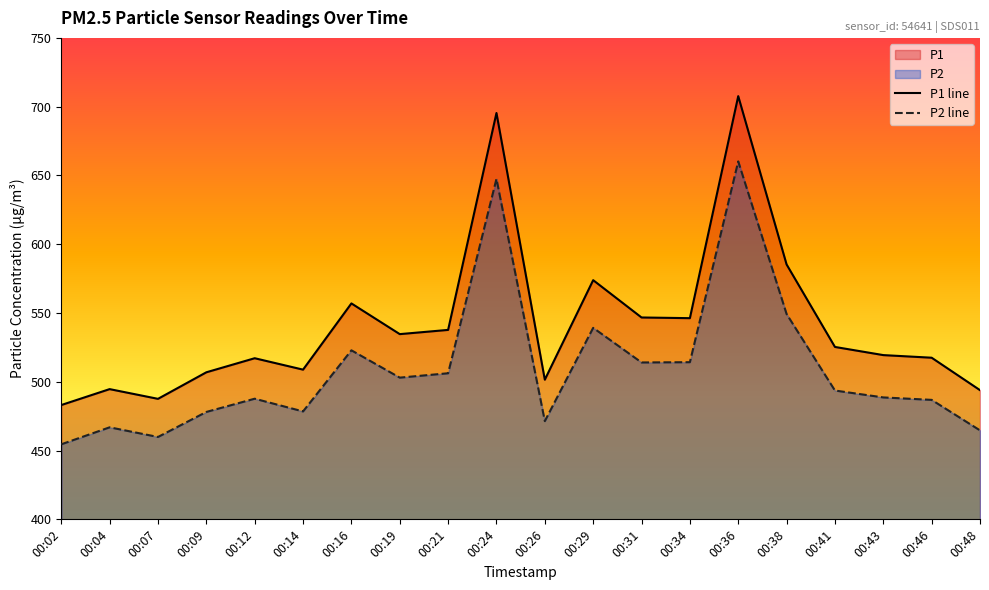

The P2 series shows 454.6 at 00:02. True or false?

True